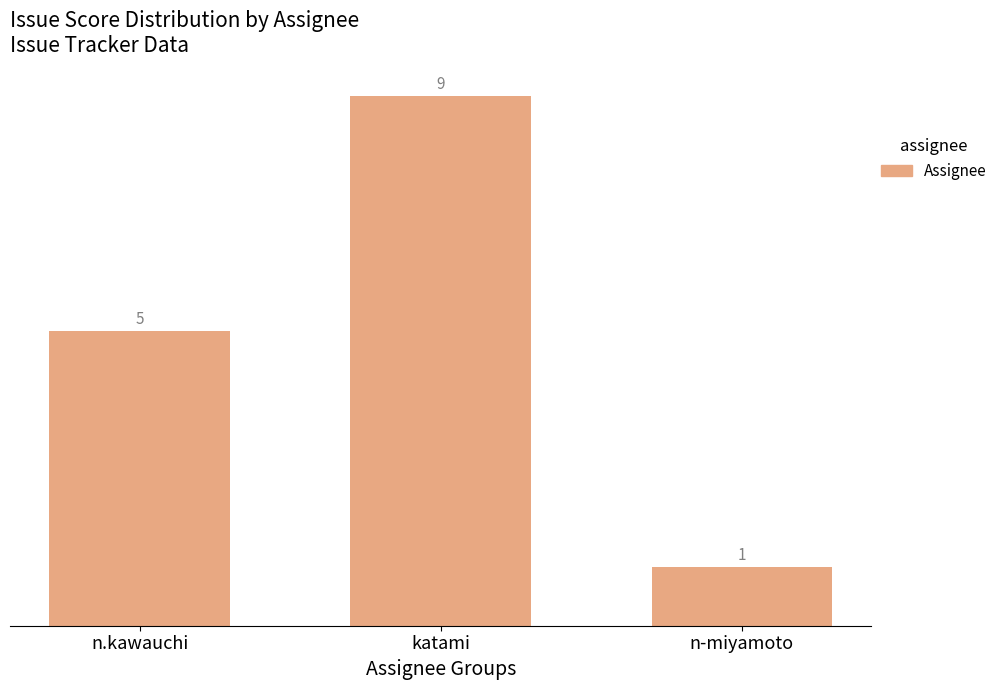

Approximately how many times larger is the value at katami compared to n-miyamoto?

9.0